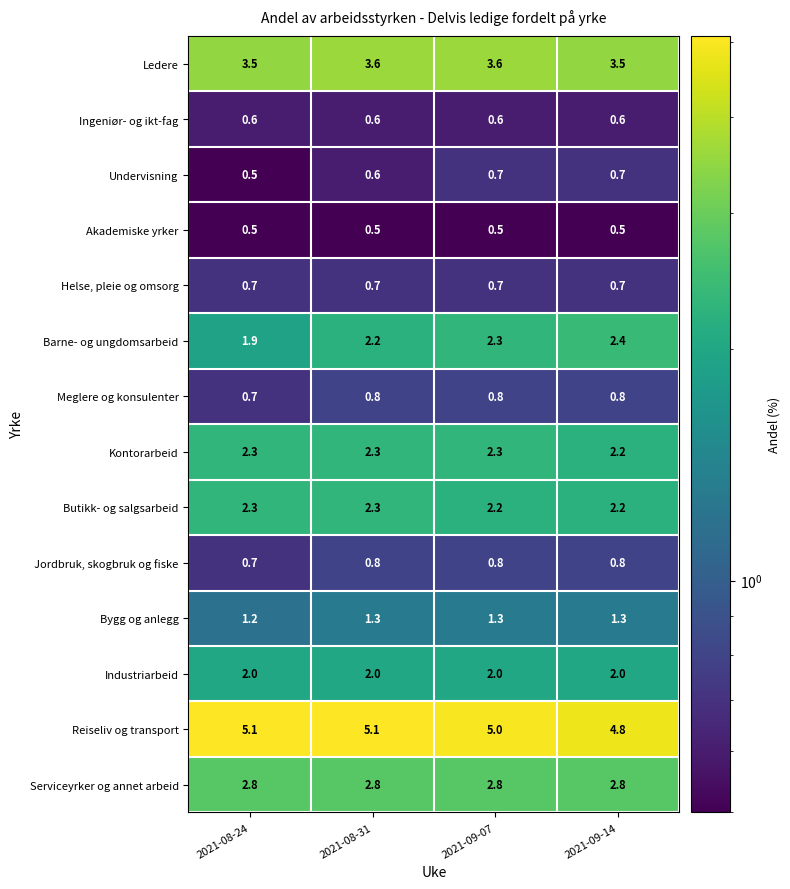

Is it true that Akademiske yrker equals 0.5 at 2021-09-14?

True